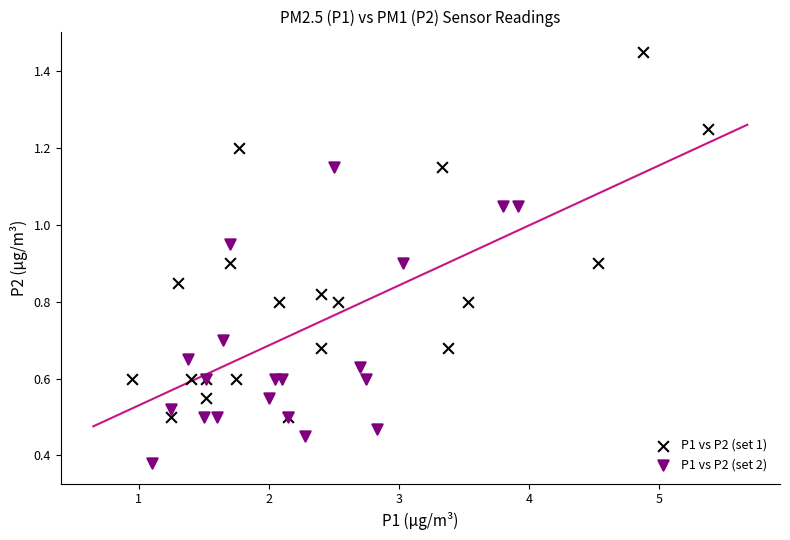

Which series reaches the minimum Y coordinate?

P1 vs P2 (set 2)